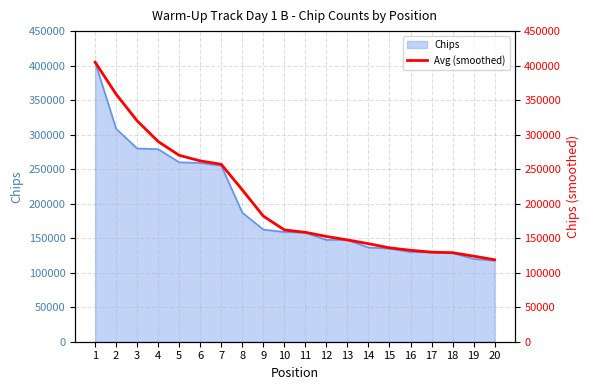

Is it true that the value at 10 is 162000?

True